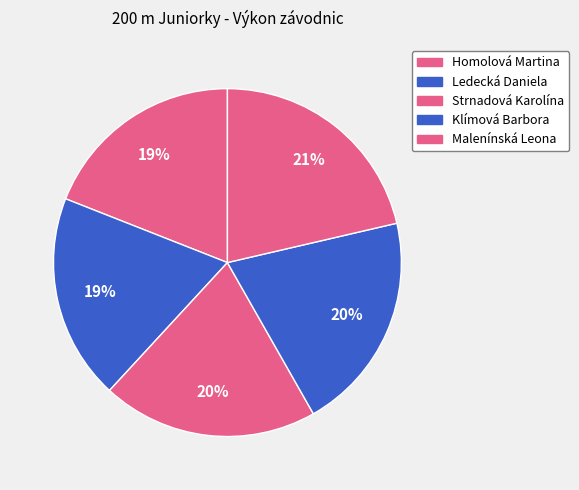

What percentage is the Malenínská Leona slice, to the nearest percent?

21%